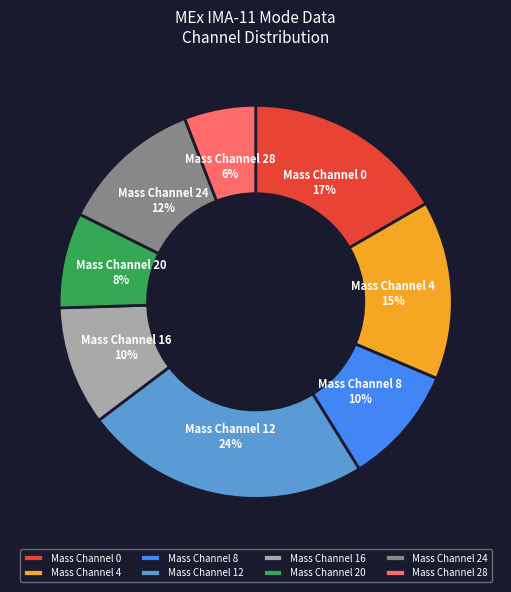

The Mass Channel 28 slice represents 1% of the pie. True or false?

False